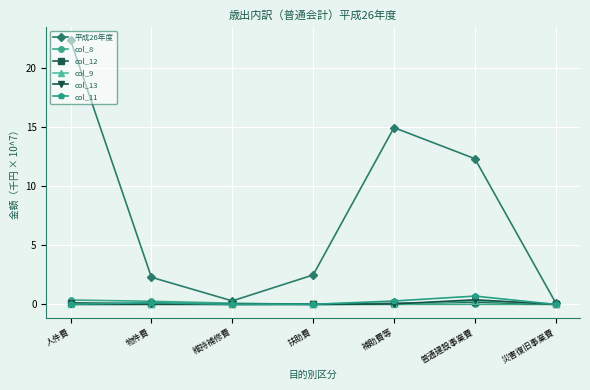

In col_13, how many points are lower than both neighbors (excluding endpoints)?

1